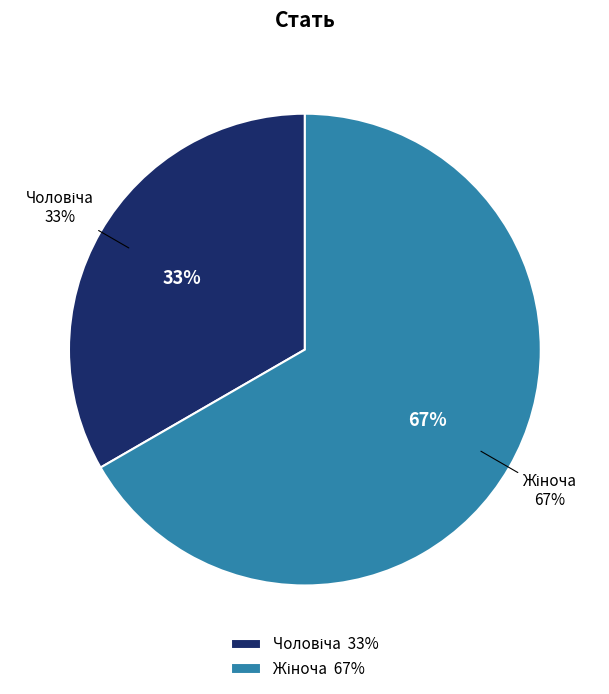

To the nearest percent, what portion does Чоловіча represent?

33%